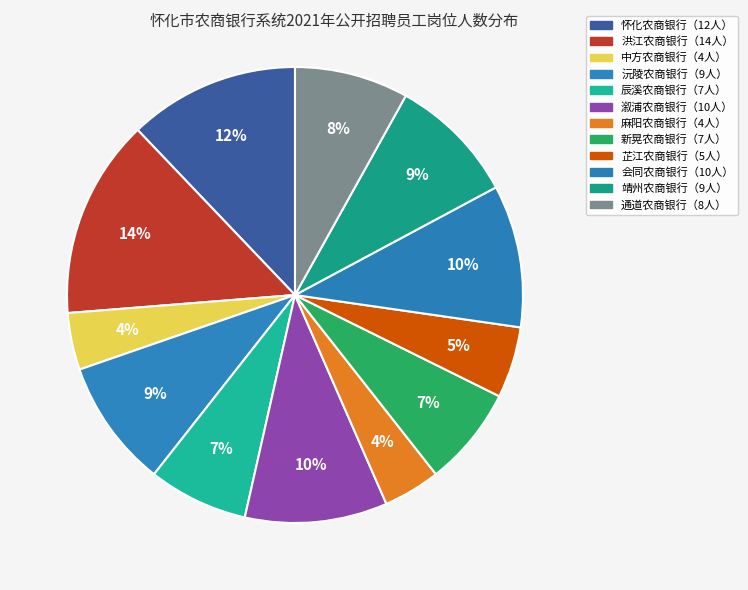

Does any single category account for the majority?

No